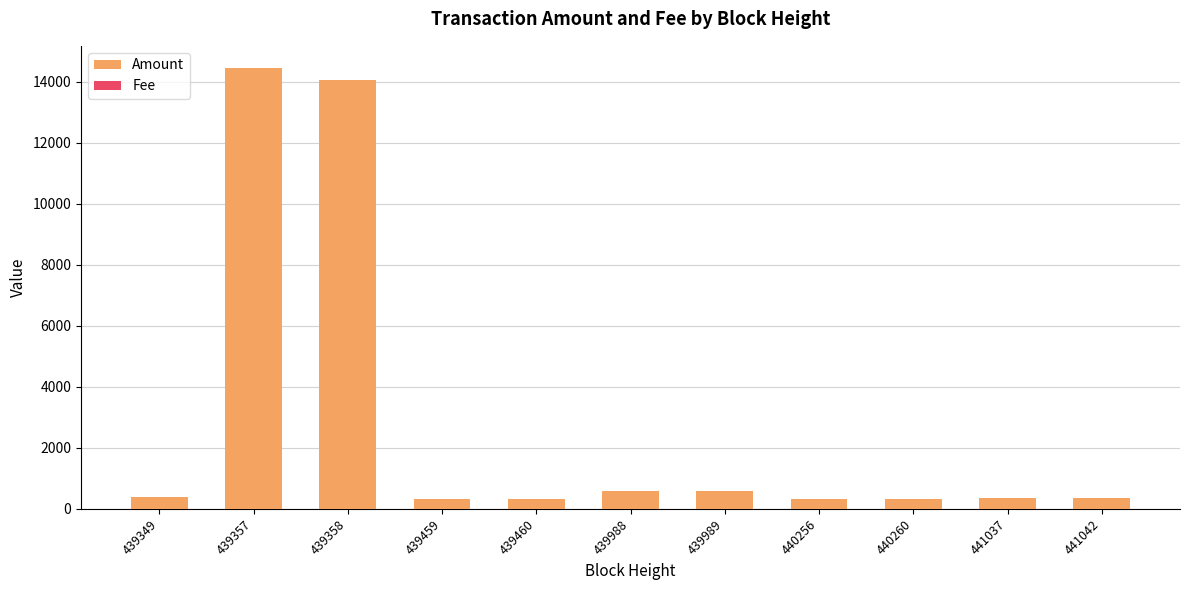

What is the total value across all series at 439358?

14064